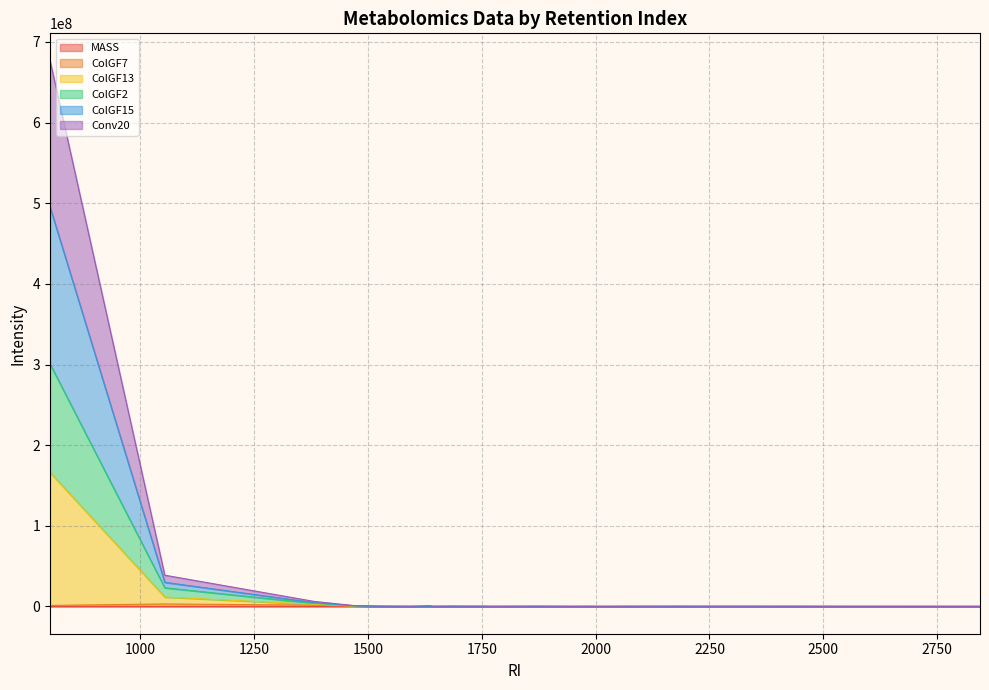

Does the chart display data point markers on the line(s)?

No